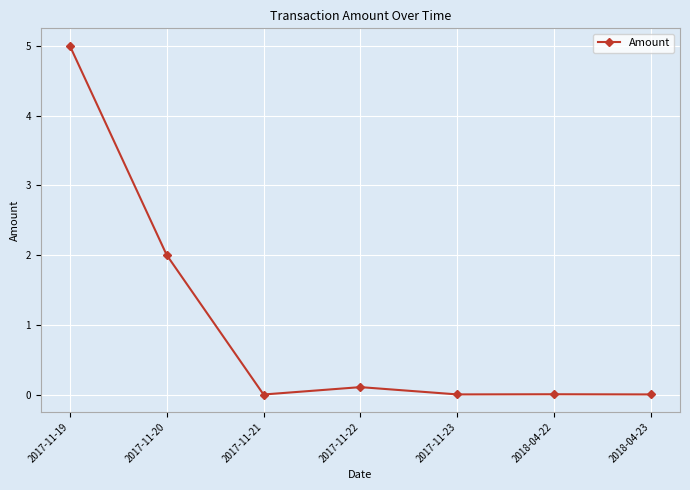

What is the average value?

1.0